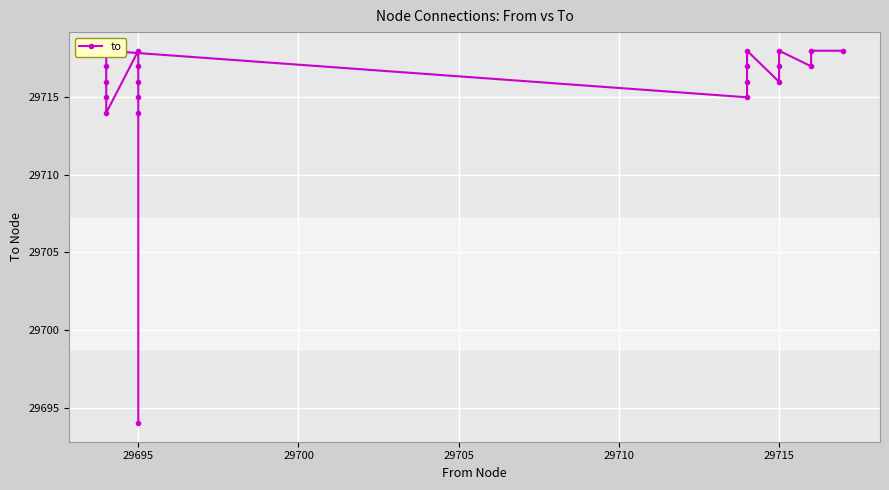

The value at 29715 is 42000. True or false?

False